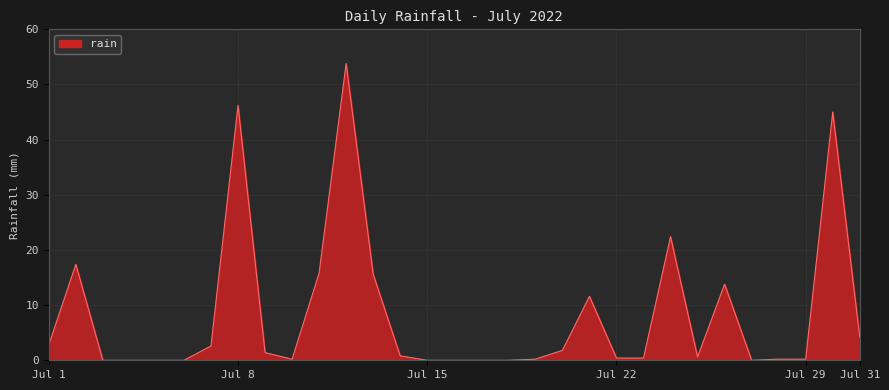

What is the greatest value displayed?

53.8